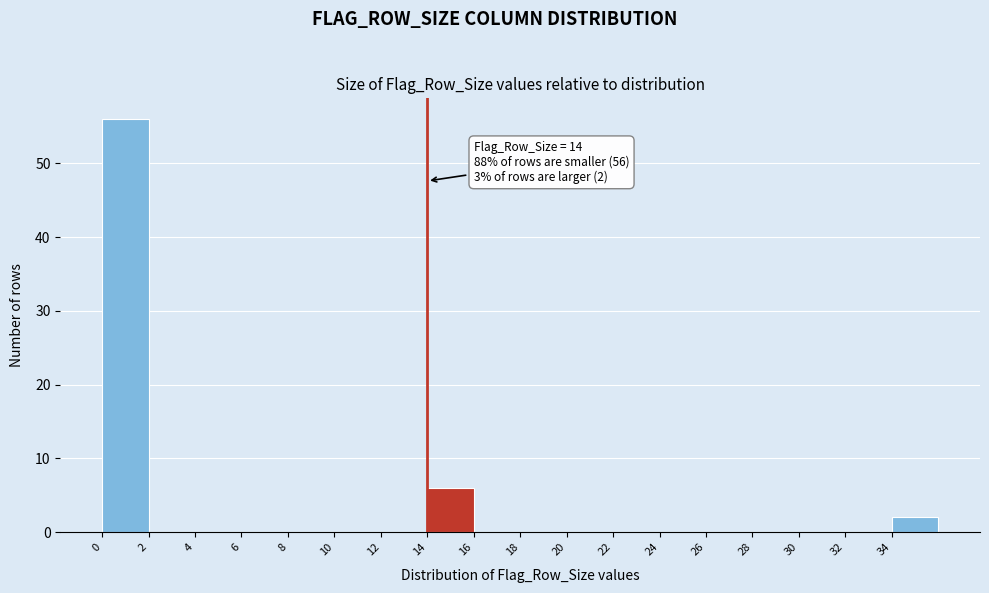

Over which range of the x-axis is the bar tallest?

0 to 2